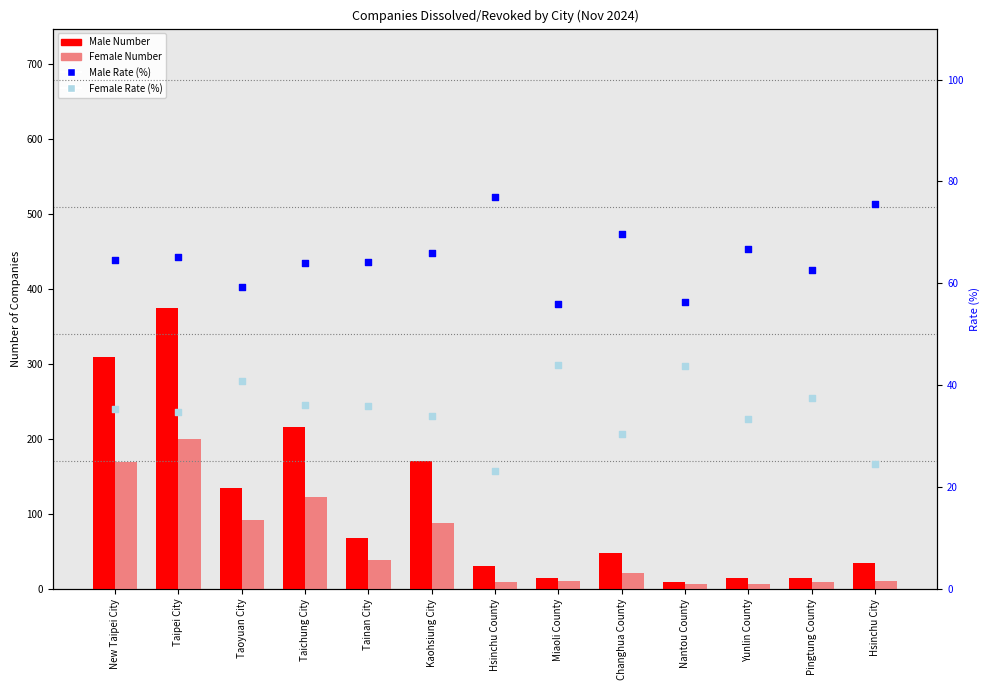

What are all the series names shown in the legend?

Male Number, Female Number, Male Rate (%), Female Rate (%)